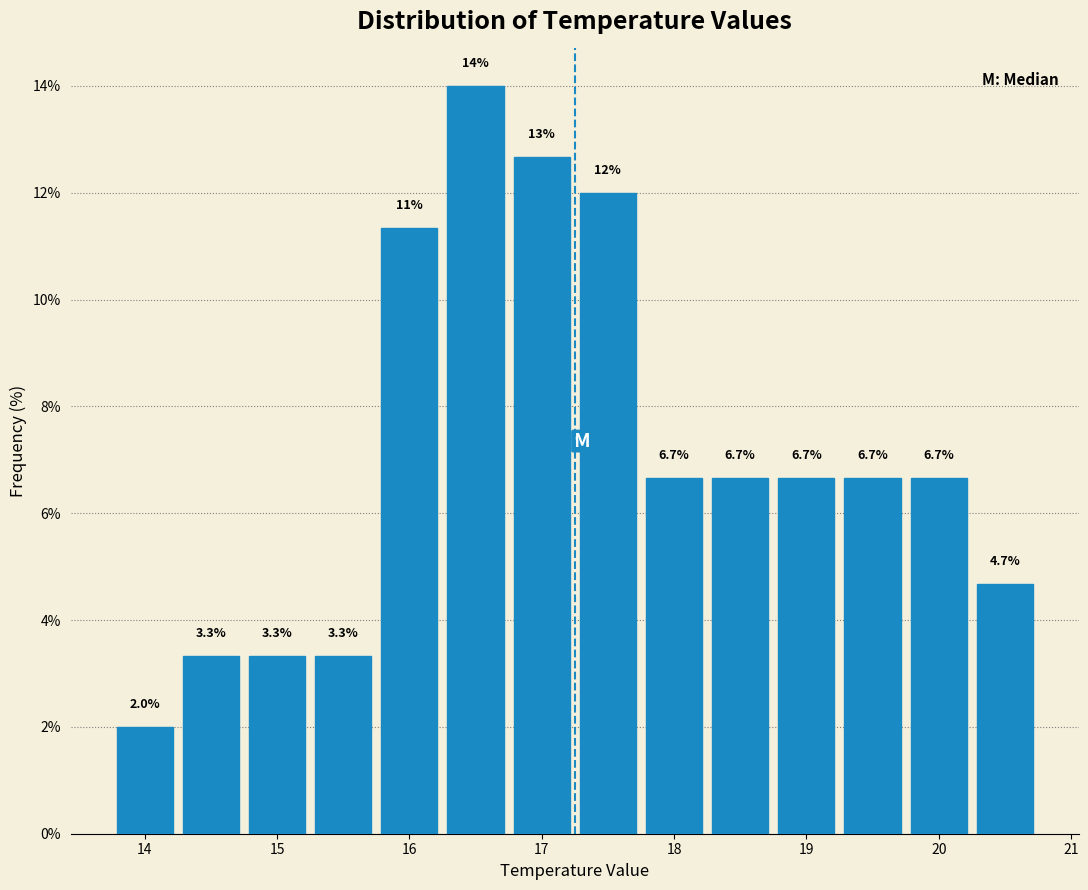

Over which range of the x-axis is the bar tallest?

16.25 to 16.75